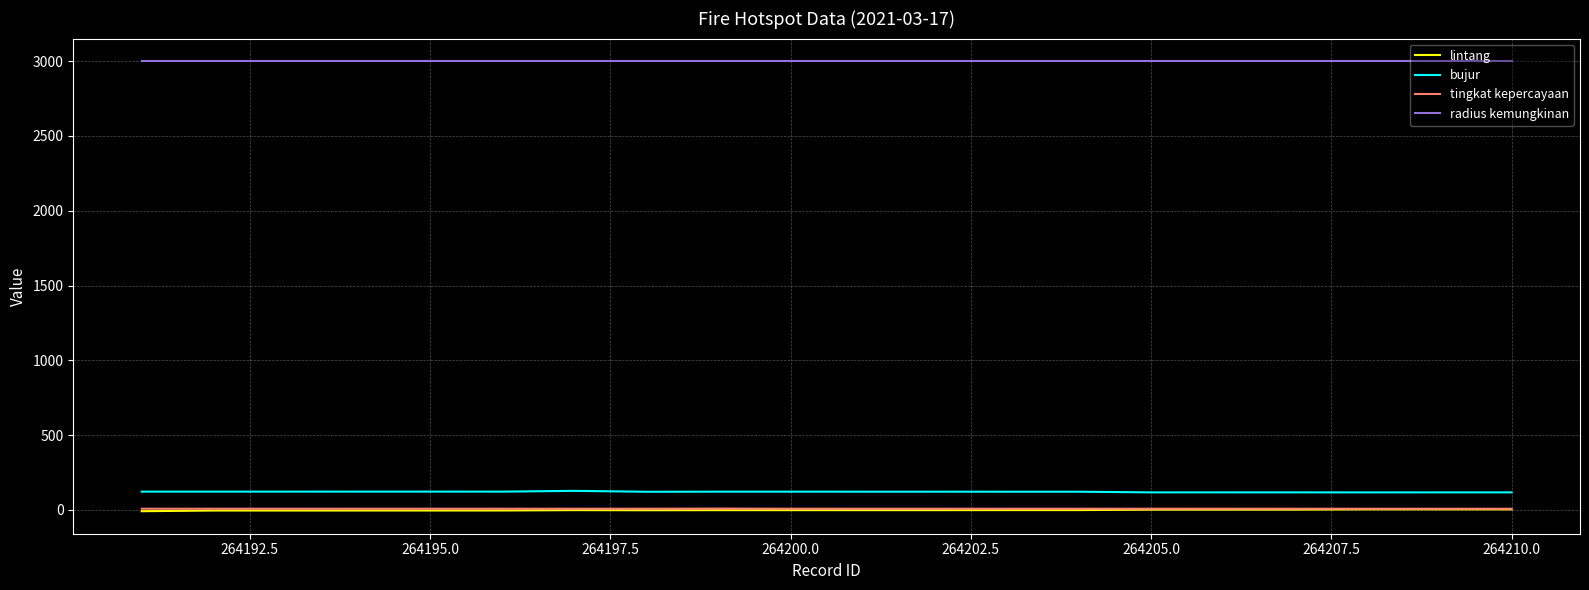

True or false: bujur and tingkat kepercayaan cross at least once.

False